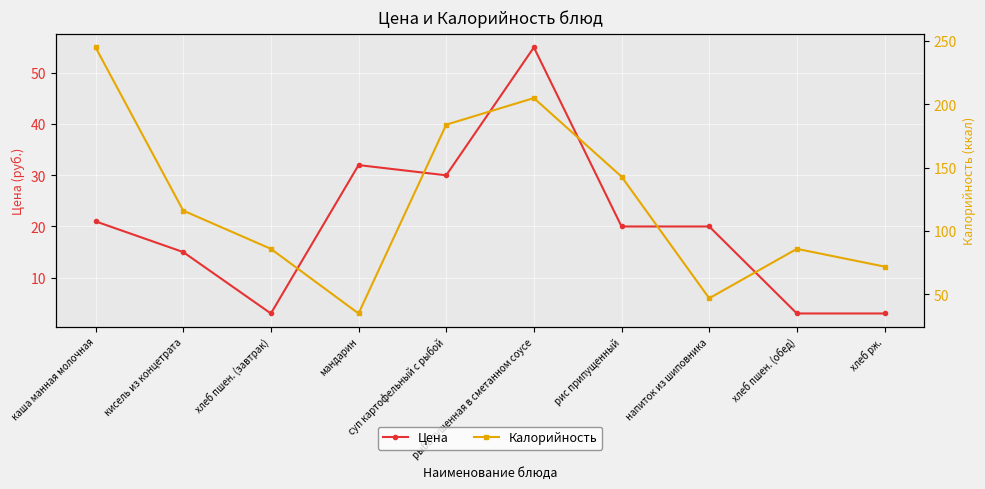

Reading right to left, list all the values displayed in this chart.

Цена: хлеб рж.=3.0	хлеб пшен. (обед)=3.0	напиток из шиповника=20.0	рис припущенный=20.0	рыба тушенная в сметанном соусе=55.0	суп картофельный с рыбой=30.0	мандарин=32.0	хлеб пшен. (завтрак)=3.0	кисель из концетрата=15.0	каша манная молочная=21.0
Калорийность: хлеб рж.=72.0	хлеб пшен. (обед)=86.0	напиток из шиповника=47.0	рис припущенный=143.0	рыба тушенная в сметанном соусе=205.0	суп картофельный с рыбой=184.0	мандарин=35.0	хлеб пшен. (завтрак)=86.0	кисель из концетрата=116.2	каша манная молочная=245.0